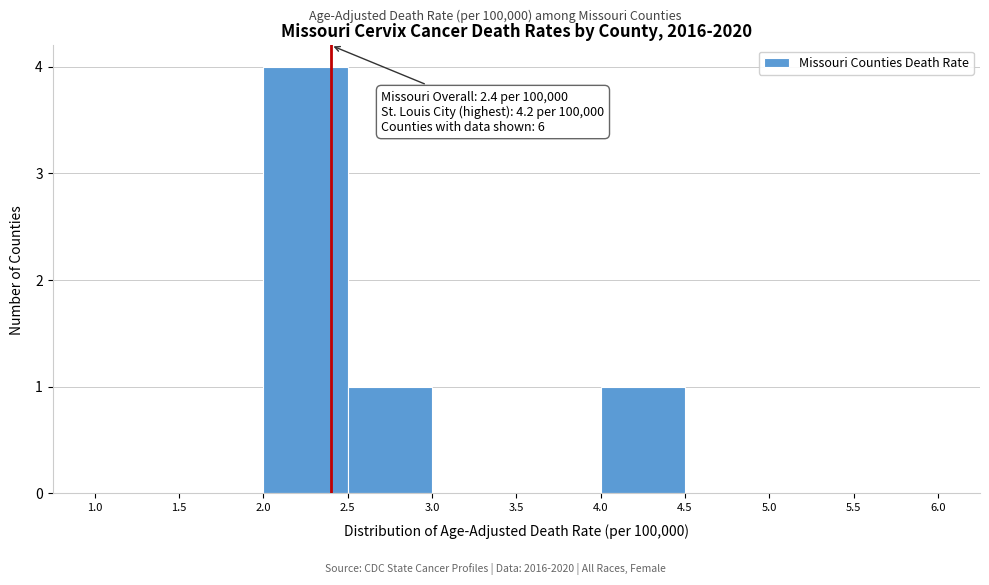

Over which range of the x-axis is the bar tallest?

2.0 to 2.5